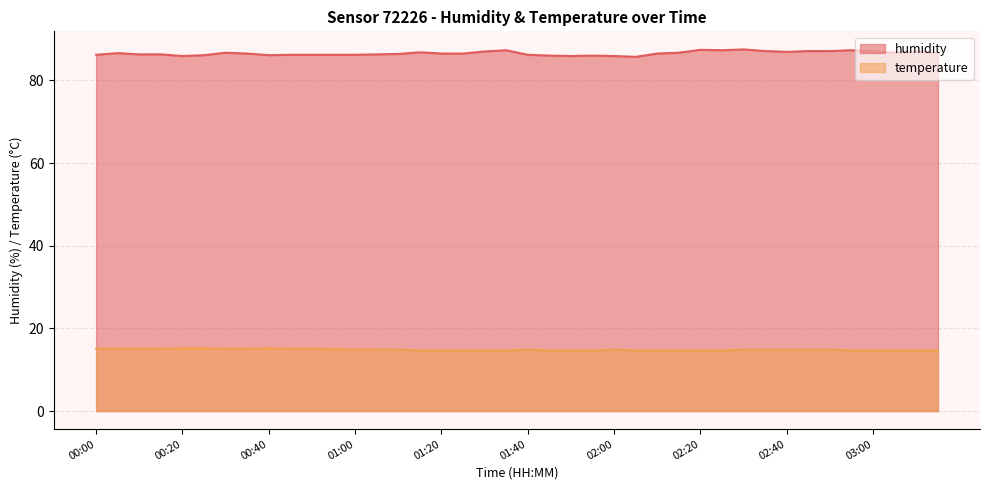

Reading left to right, transcribe all the data shown in this chart.

humidity: 00:00=86.2	00:05=86.6	00:10=86.3	00:15=86.3	00:20=85.9	00:25=86.1	00:30=86.7	00:35=86.5	00:40=86.1	00:45=86.2	00:50=86.2	00:55=86.2	01:00=86.2	01:05=86.3	01:10=86.4	01:15=86.8	01:20=86.5	01:25=86.5	01:30=87.0	01:35=87.3	01:40=86.2	01:45=86.0	01:50=85.9	01:55=86.0	02:00=85.9	02:05=85.7	02:10=86.5	02:15=86.7	02:20=87.4	02:25=87.3	02:30=87.5	02:35=87.1	02:40=86.9	02:45=87.1	02:50=87.1	02:55=87.3	03:00=87.1	03:05=86.7	03:10=87.0	03:15=86.6
temperature: 00:00=15.1	00:05=15.1	00:10=15.1	00:15=15.1	00:20=15.2	00:25=15.2	00:30=15.1	00:35=15.1	00:40=15.2	00:45=15.1	00:50=15.1	00:55=15.0	01:00=14.9	01:05=14.9	01:10=14.8	01:15=14.7	01:20=14.7	01:25=14.7	01:30=14.7	01:35=14.7	01:40=14.8	01:45=14.7	01:50=14.7	01:55=14.7	02:00=14.8	02:05=14.7	02:10=14.7	02:15=14.7	02:20=14.7	02:25=14.7	02:30=14.8	02:35=14.8	02:40=14.8	02:45=14.8	02:50=14.8	02:55=14.7	03:00=14.7	03:05=14.7	03:10=14.7	03:15=14.7